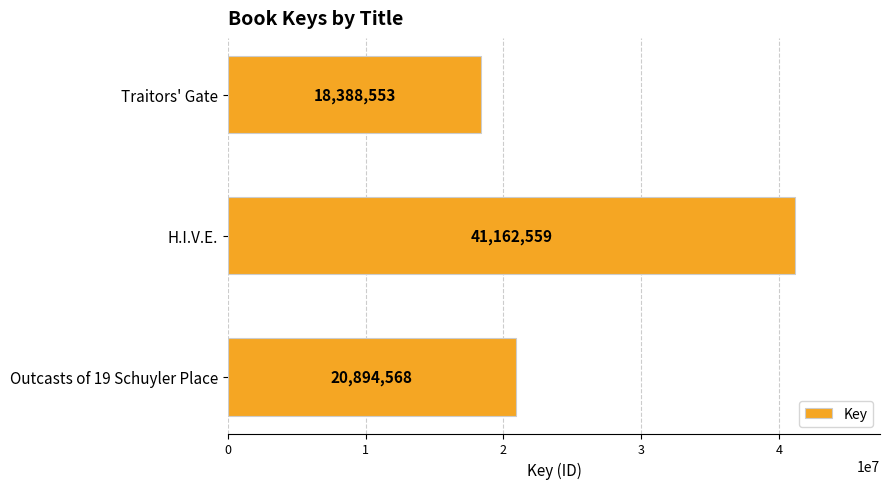

Rank the categories by value from highest to lowest.

H.I.V.E., Outcasts of 19 Schuyler Place, Traitors' Gate